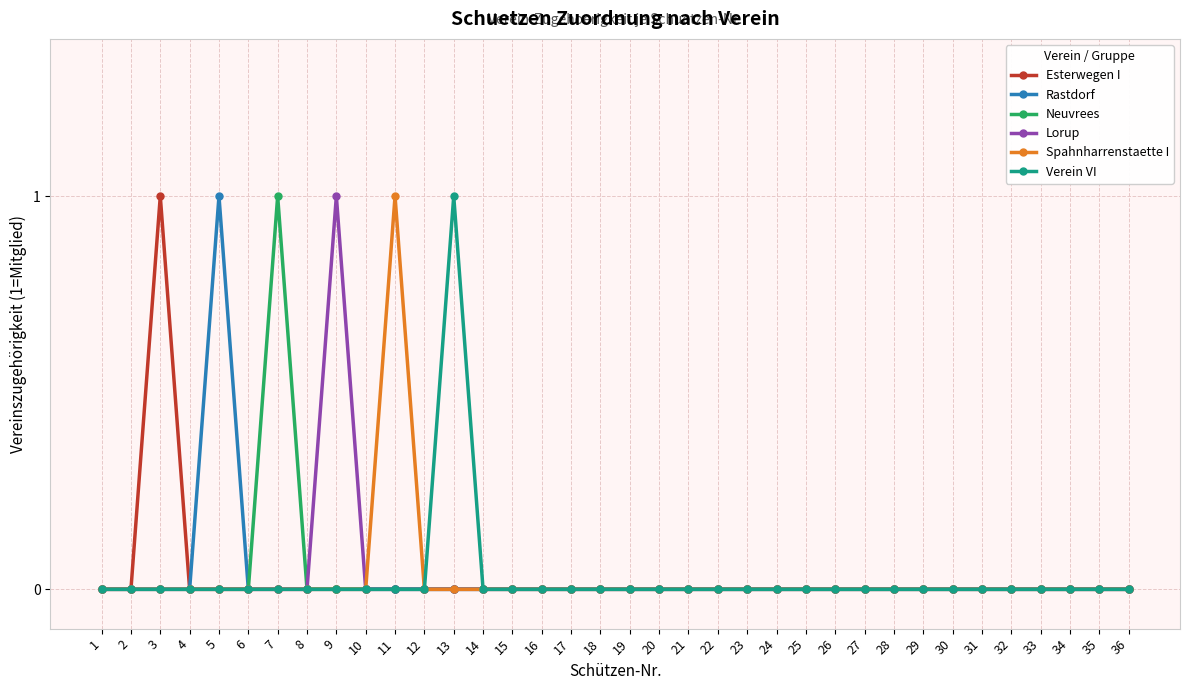

Reading left to right, extract all data points from this chart.

Esterwegen I: 1=0	2=0	3=1	4=0	5=0	6=0	7=0	8=0	9=0	10=0	11=0	12=0	13=0	14=0	15=0	16=0	17=0	18=0	19=0	20=0	21=0	22=0	23=0	24=0	25=0	26=0	27=0	28=0	29=0	30=0	31=0	32=0	33=0	34=0	35=0	36=0
Rastdorf: 1=0	2=0	3=0	4=0	5=1	6=0	7=0	8=0	9=0	10=0	11=0	12=0	13=0	14=0	15=0	16=0	17=0	18=0	19=0	20=0	21=0	22=0	23=0	24=0	25=0	26=0	27=0	28=0	29=0	30=0	31=0	32=0	33=0	34=0	35=0	36=0
Neuvrees: 1=0	2=0	3=0	4=0	5=0	6=0	7=1	8=0	9=0	10=0	11=0	12=0	13=0	14=0	15=0	16=0	17=0	18=0	19=0	20=0	21=0	22=0	23=0	24=0	25=0	26=0	27=0	28=0	29=0	30=0	31=0	32=0	33=0	34=0	35=0	36=0
Lorup: 1=0	2=0	3=0	4=0	5=0	6=0	7=0	8=0	9=1	10=0	11=0	12=0	13=0	14=0	15=0	16=0	17=0	18=0	19=0	20=0	21=0	22=0	23=0	24=0	25=0	26=0	27=0	28=0	29=0	30=0	31=0	32=0	33=0	34=0	35=0	36=0
Spahnharrenstaette I: 1=0	2=0	3=0	4=0	5=0	6=0	7=0	8=0	9=0	10=0	11=1	12=0	13=0	14=0	15=0	16=0	17=0	18=0	19=0	20=0	21=0	22=0	23=0	24=0	25=0	26=0	27=0	28=0	29=0	30=0	31=0	32=0	33=0	34=0	35=0	36=0
Verein VI: 1=0	2=0	3=0	4=0	5=0	6=0	7=0	8=0	9=0	10=0	11=0	12=0	13=1	14=0	15=0	16=0	17=0	18=0	19=0	20=0	21=0	22=0	23=0	24=0	25=0	26=0	27=0	28=0	29=0	30=0	31=0	32=0	33=0	34=0	35=0	36=0